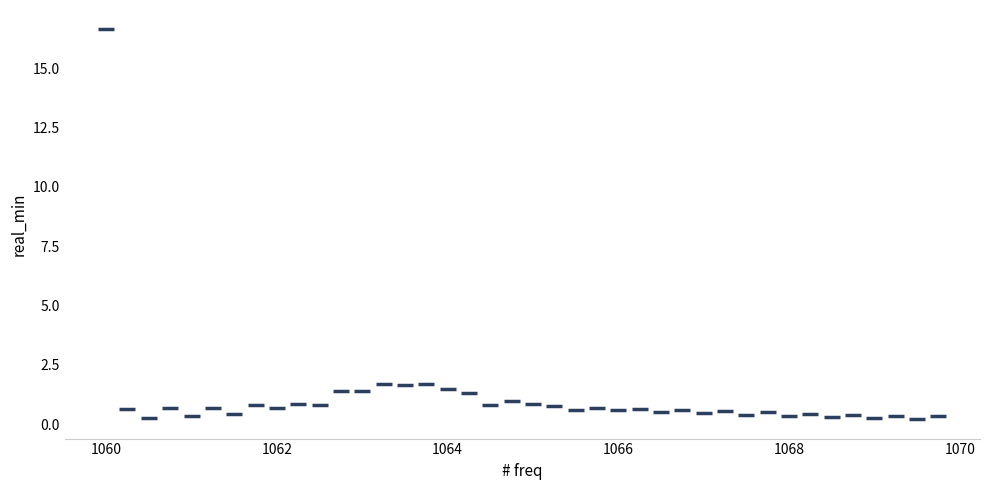

What is the range of Y values (max minus min)?

16.4